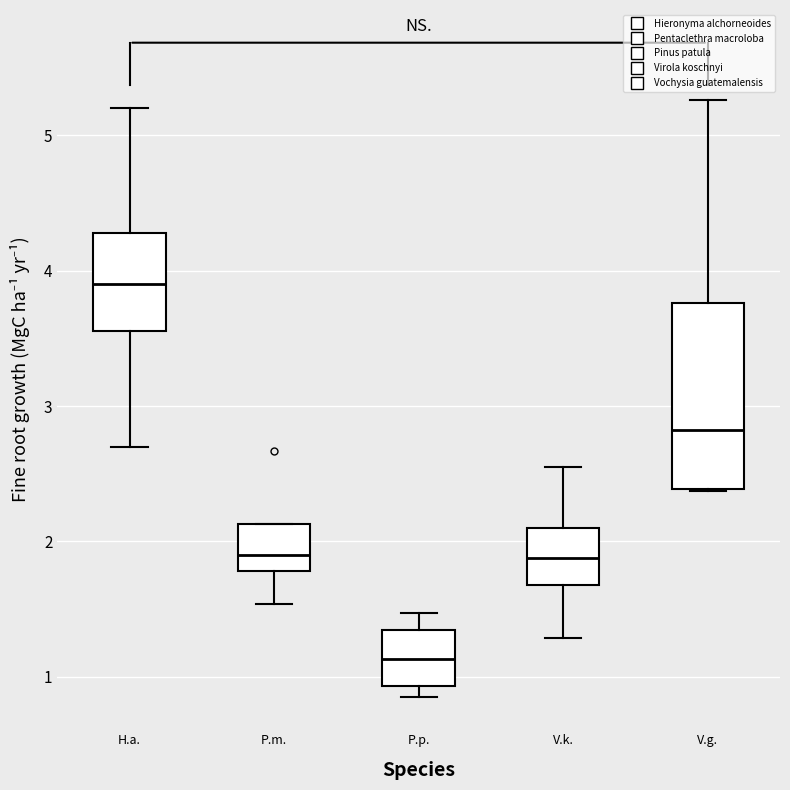

Where does the median line of the box for P.p. sit on the y-axis? The values are not printed on the chart, so give them approximately, as read against the axis.

1.1